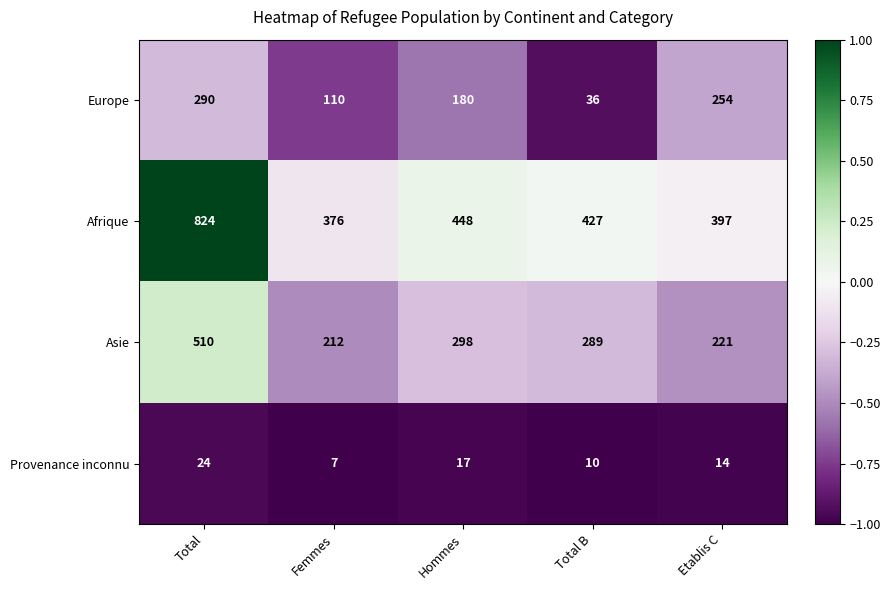

Rank the series by their maximum value, from lowest to highest.

Provenance inconnu, Europe, Asie, Afrique